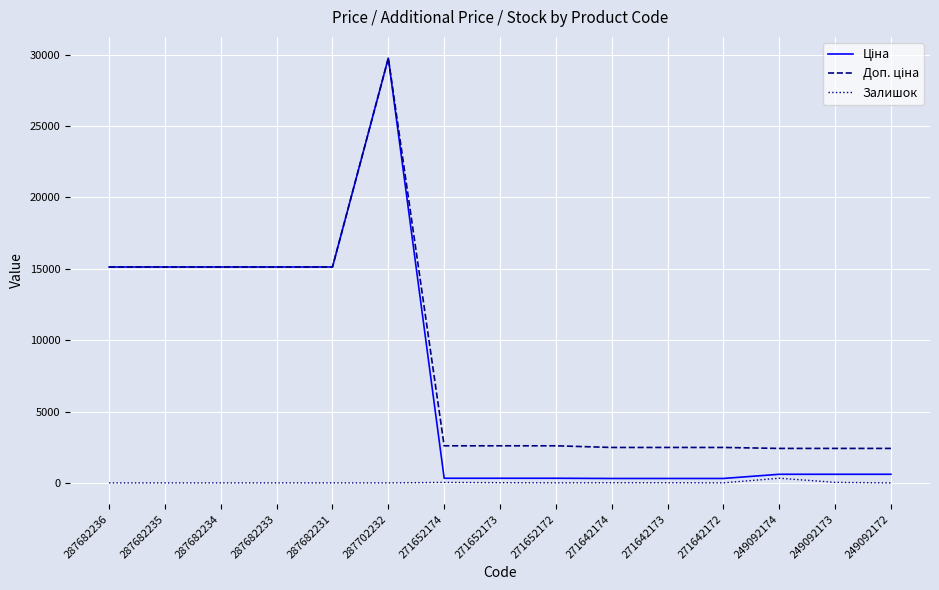

At which category does the chart reach its peak across all series?

287702232